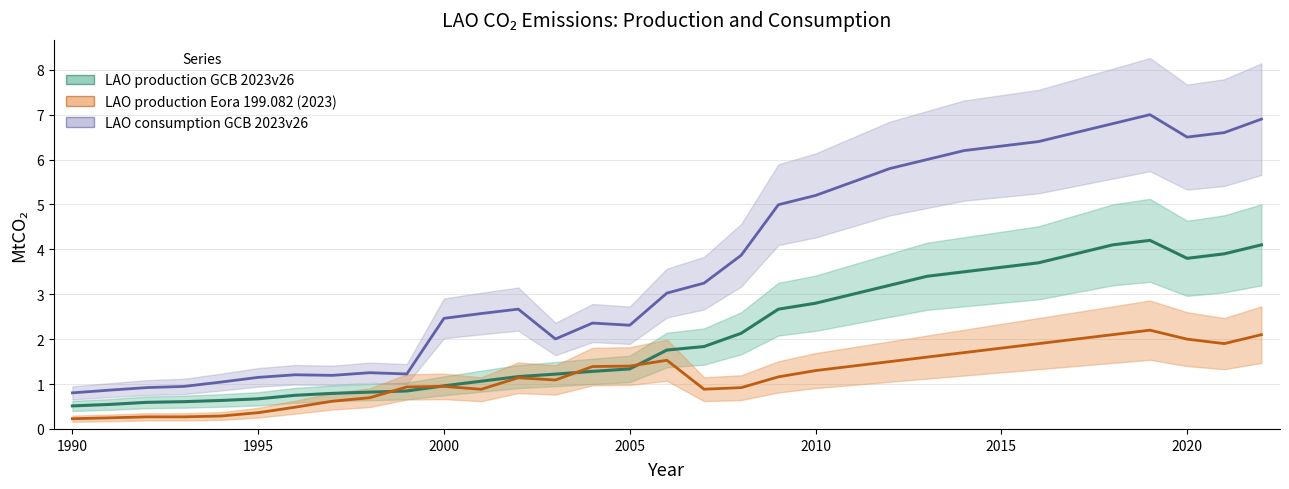

What is the maximum value shown in the chart?

7.0